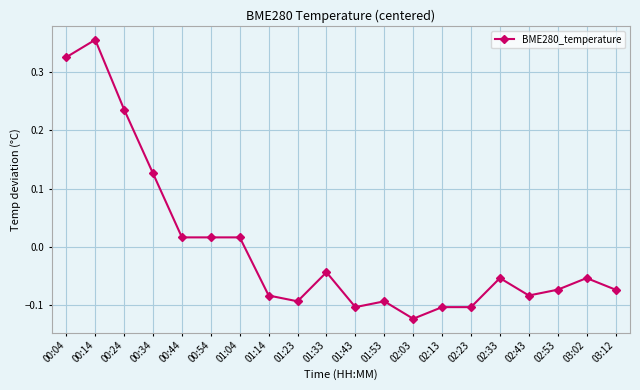

What is the label of the 15th point from the left?

02:23